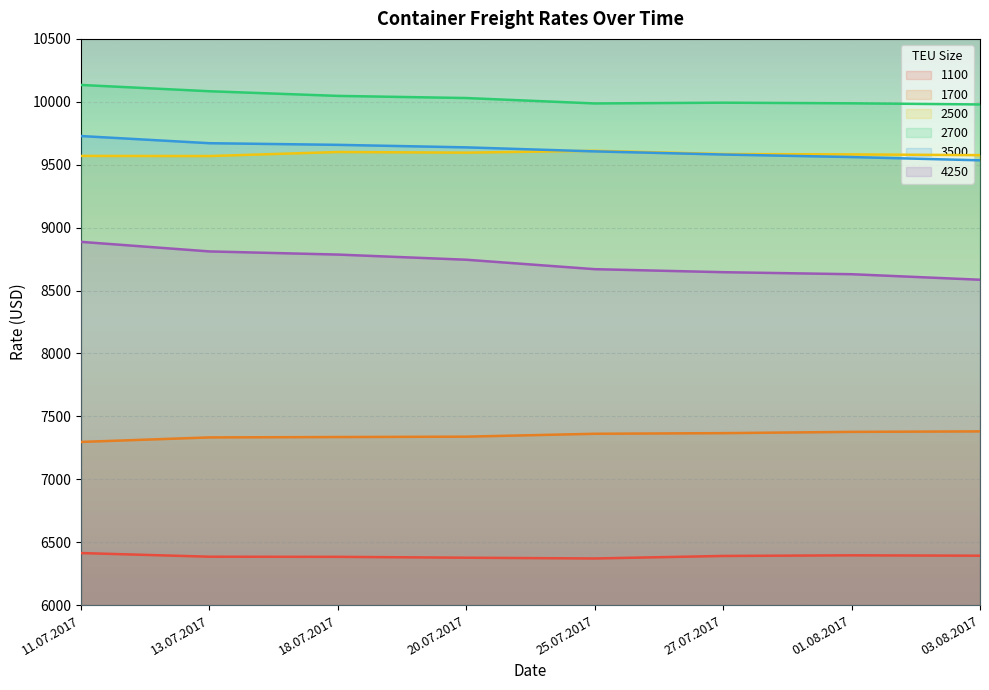

What is the spread (max minus min) of values at 27.07.2017?

3602